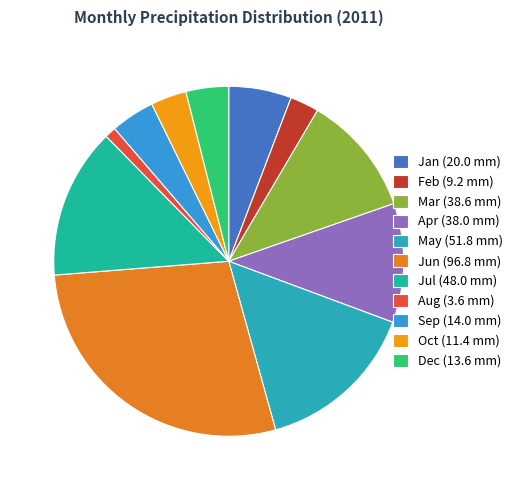

Which slice is the smallest?

Aug (3.6 mm)